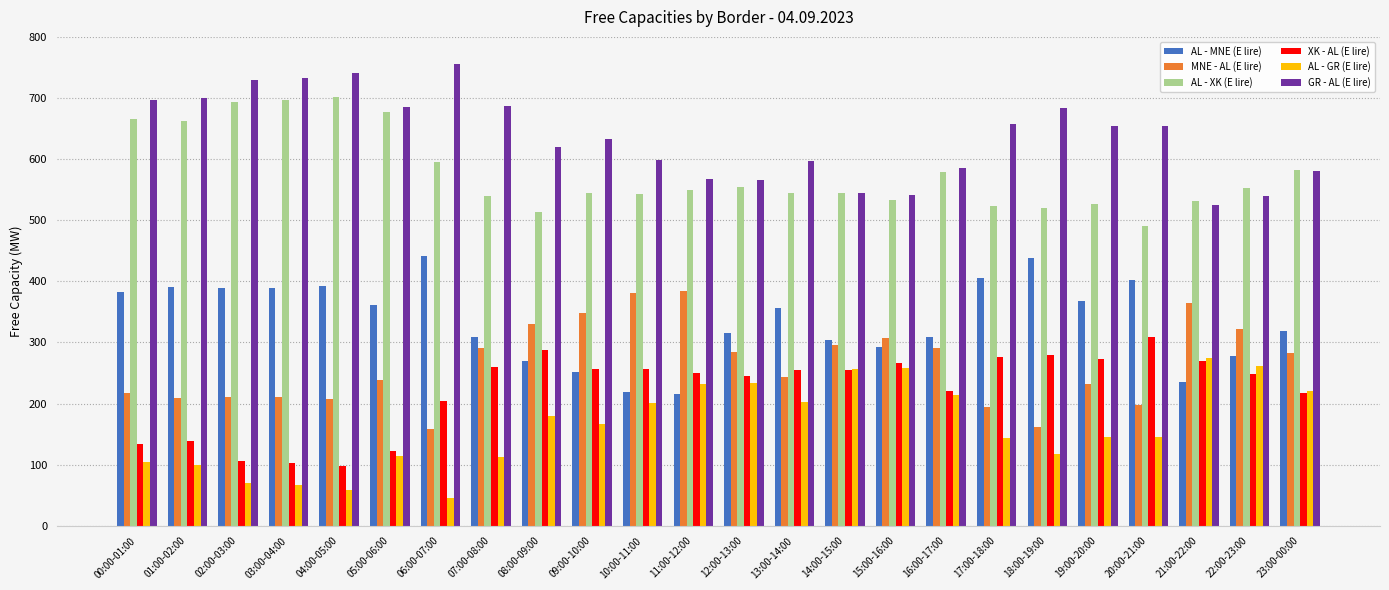

What position from the right is 15:00-16:00?

9